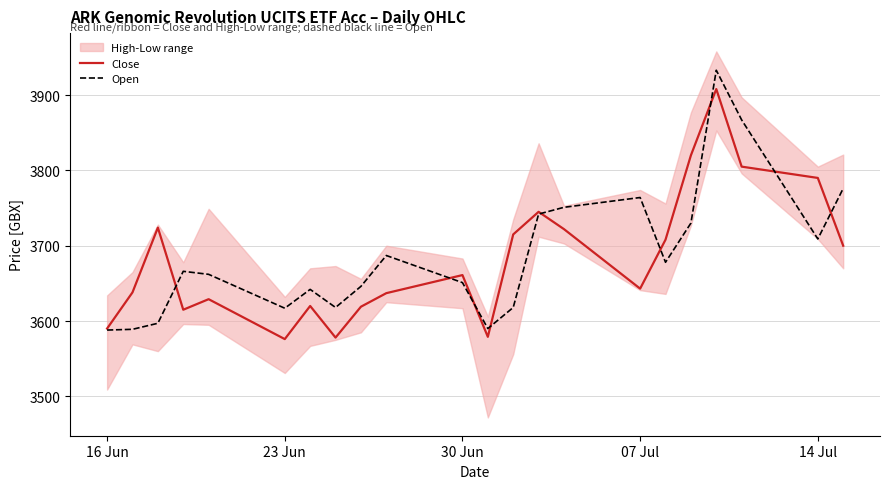

How many data points in Open are above 3666?

10